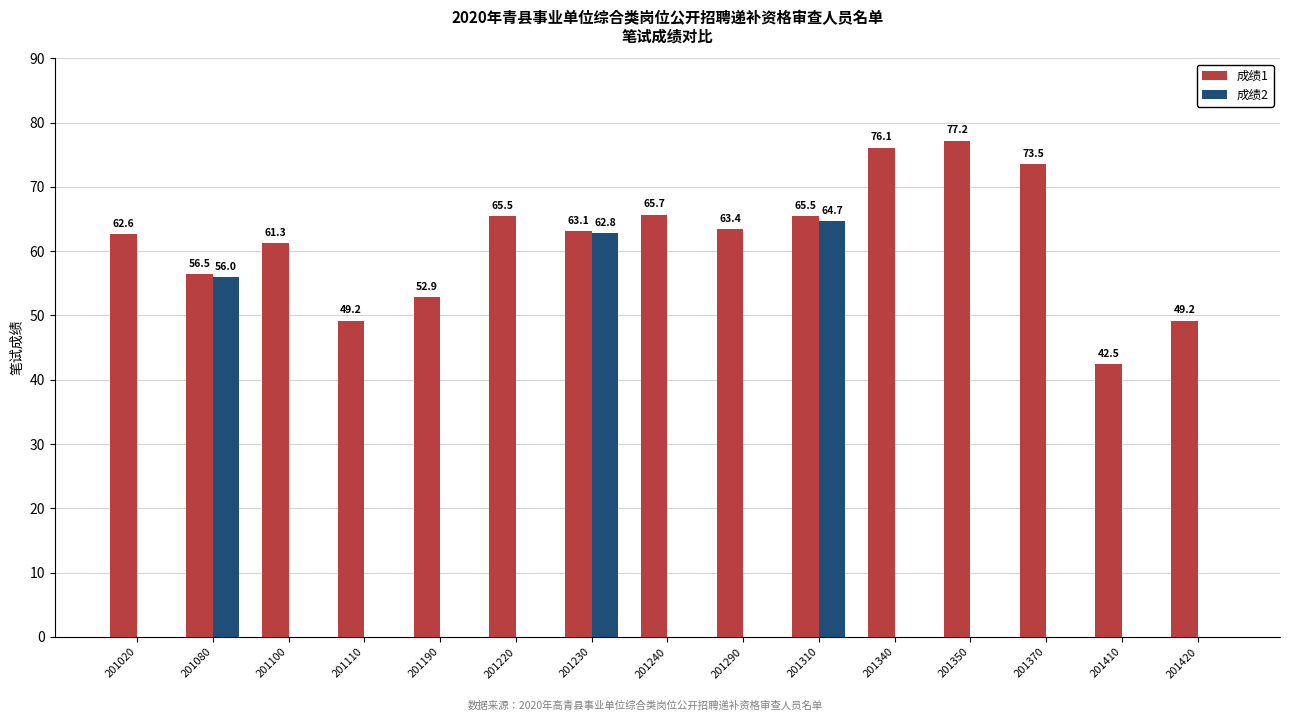

At which label is 成绩2 closest to 32?

201080